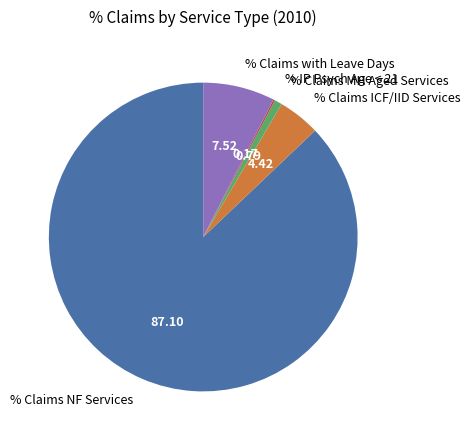

Is the sum of % Claims NF Services and % Claims with Leave Days greater than half?

Yes